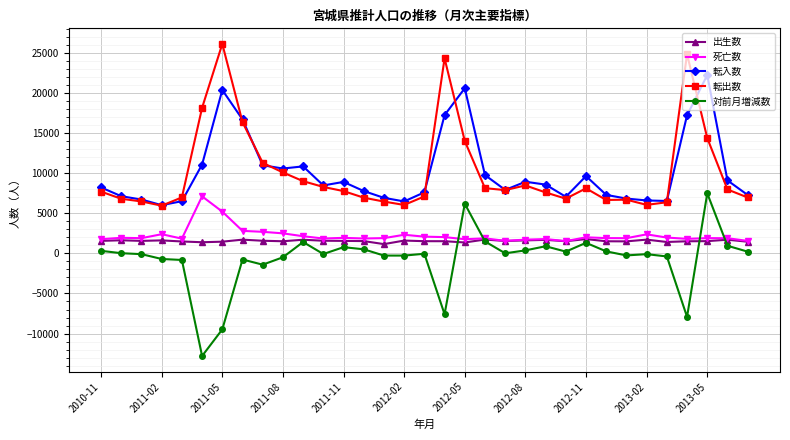

What is the difference between the maximum and minimum values in the 転出数 series?

20152